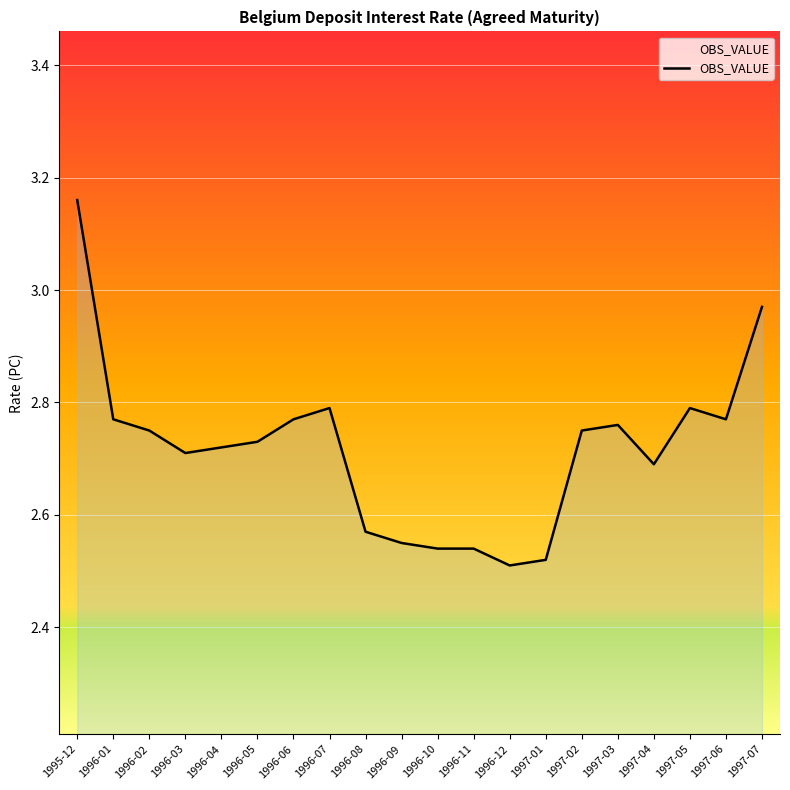

Which category has the lowest value across all series?

1996-12